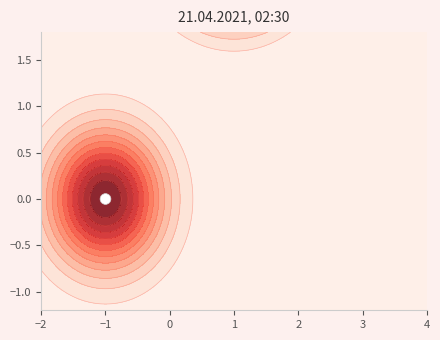

How many distinct data groups are displayed?

1